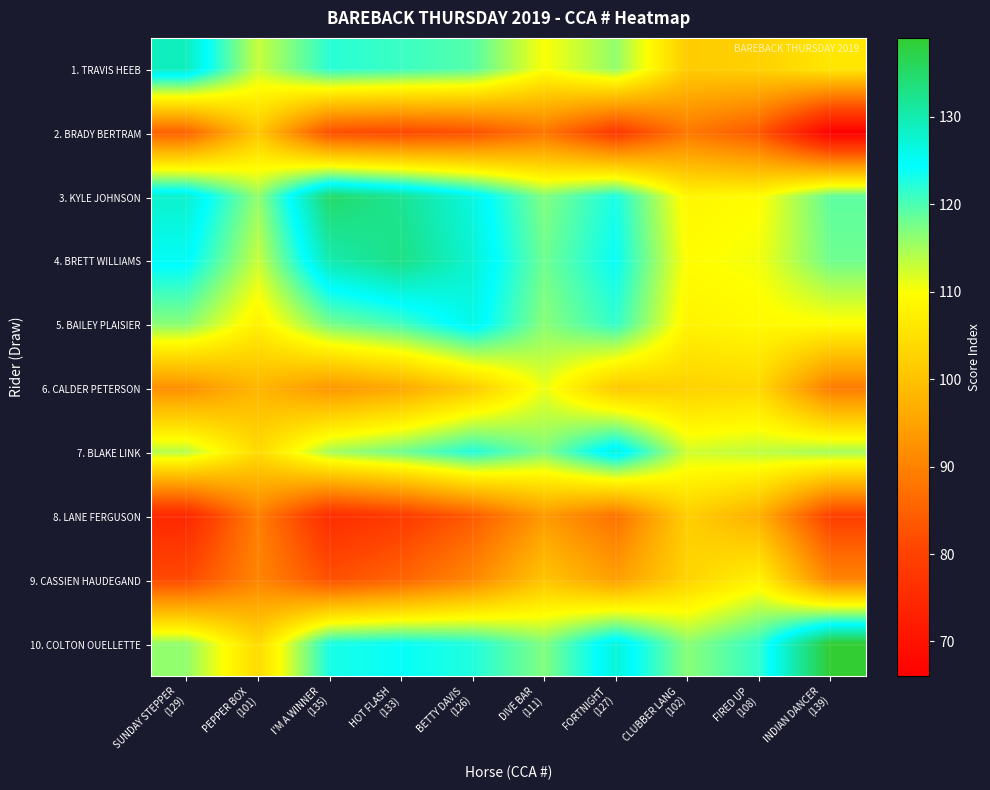

How many distinct data groups are displayed?

10